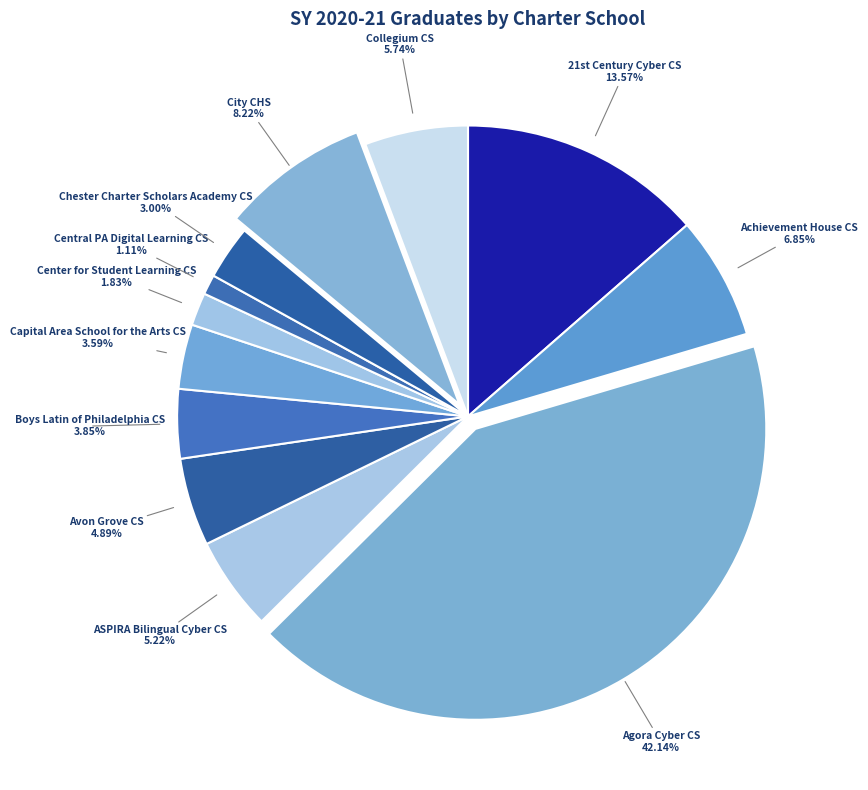

To the nearest percent, what is the average slice percentage?

8%